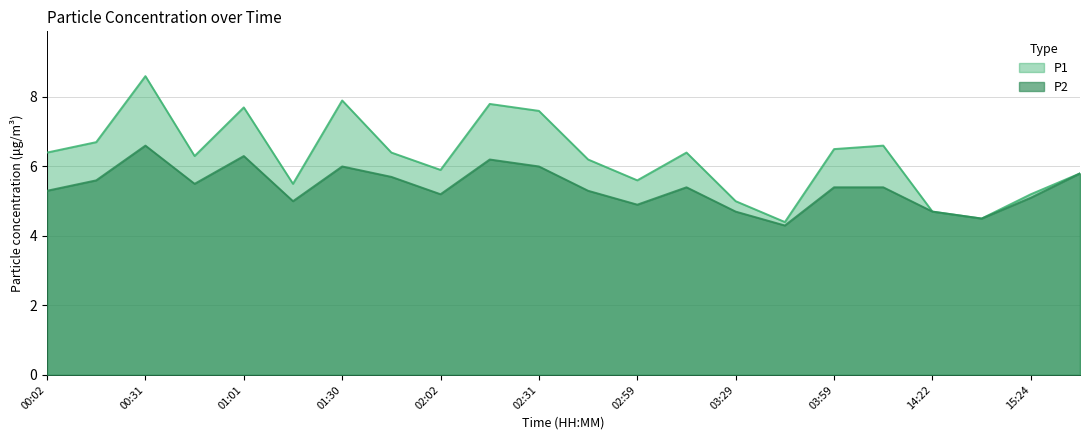

List the series in order of their overall mean, lowest first.

P2, P1